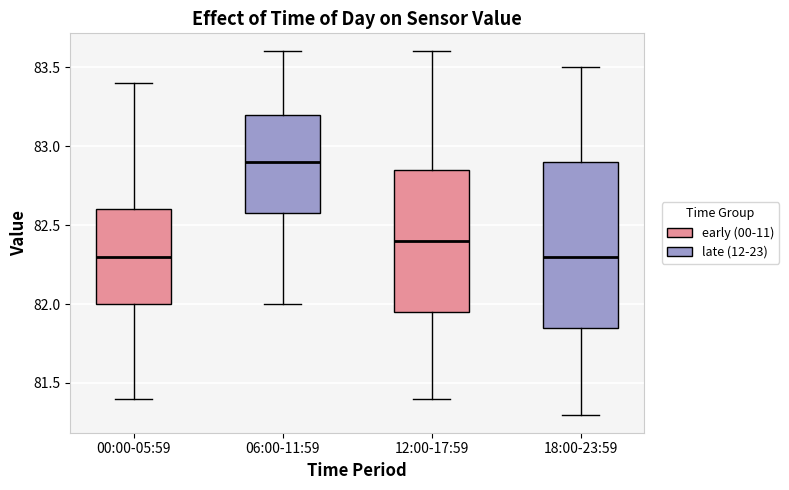

Reading left to right, read every box against the y-axis: the position of its median line, the range the box covers, and the ends of its whiskers. The values are not printed on the chart, so give them approximately, as read against the axis.

00:00-05:59: median 82.30, box 82.00 to 82.60, whiskers 81.40 to 83.40
06:00-11:59: median 82.90, box 82.60 to 83.20, whiskers 82.00 to 83.60
12:00-17:59: median 82.40, box 81.95 to 82.85, whiskers 81.40 to 83.60
18:00-23:59: median 82.30, box 81.85 to 82.90, whiskers 81.30 to 83.50